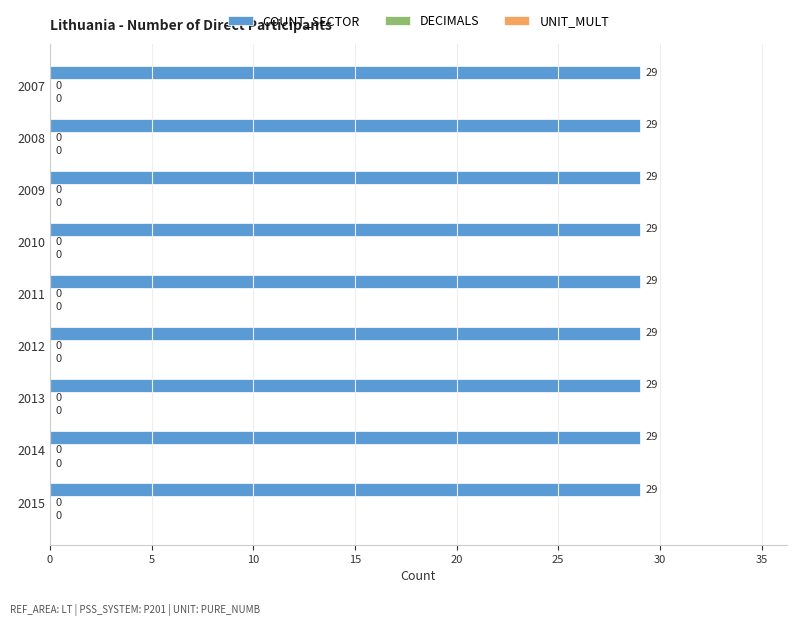

Where is DECIMALS nearest to the value 0?

2007